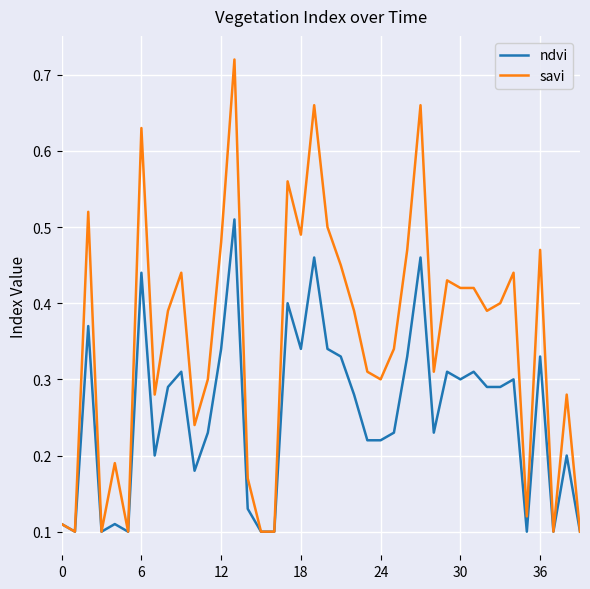

Does the chart have visible grid lines?

Yes